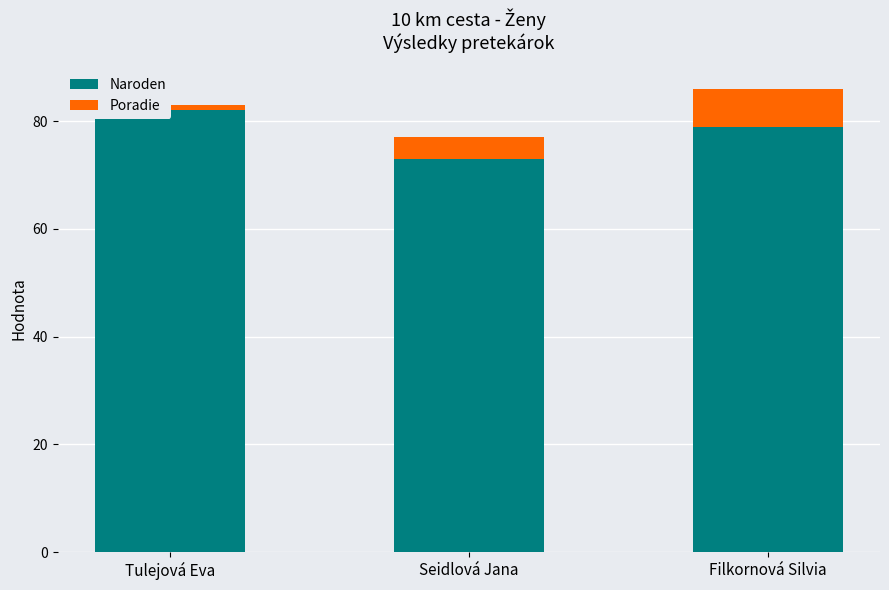

True or false: Naroden has a value of 114 at Seidlová Jana.

False